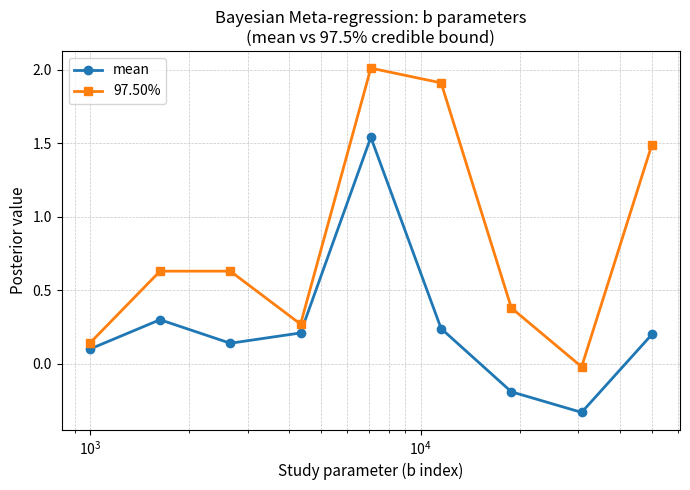

In 97.50%, how many points are lower than both neighbors (excluding endpoints)?

2